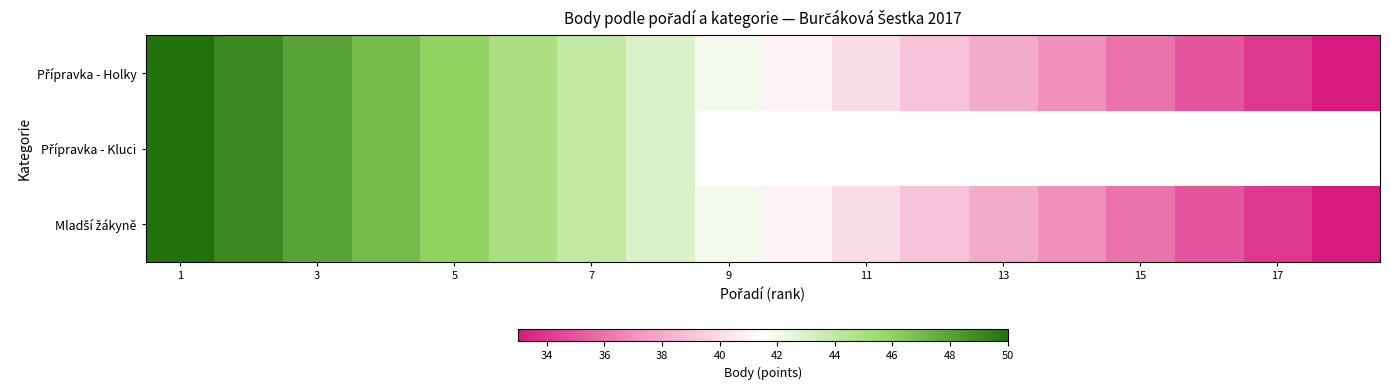

At how many categories does at least one series exceed 34?

16